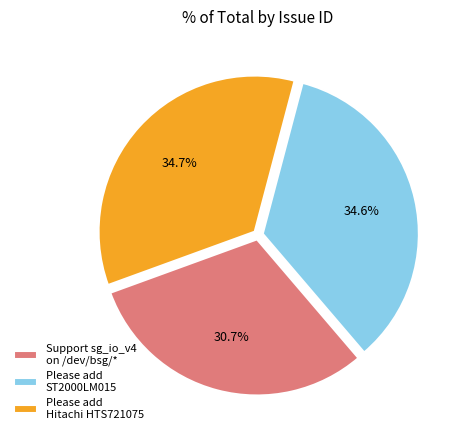

Between Please add Hitachi HTS721075 and Support sg_io_v4 on /dev/bsg/*, which is larger?

Please add Hitachi HTS721075